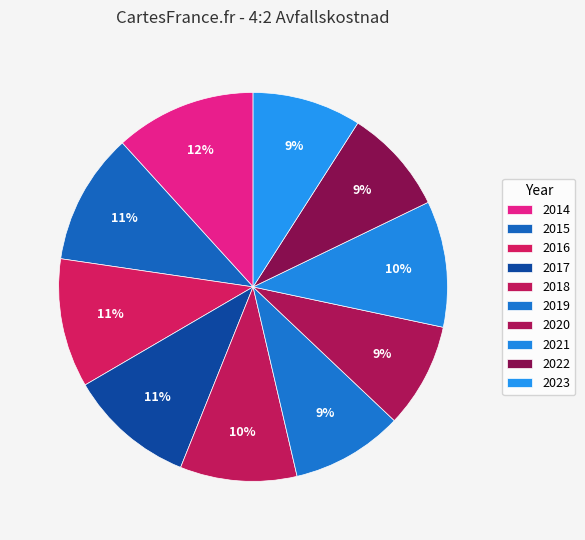

Is there any slice that represents more than half of the pie?

No